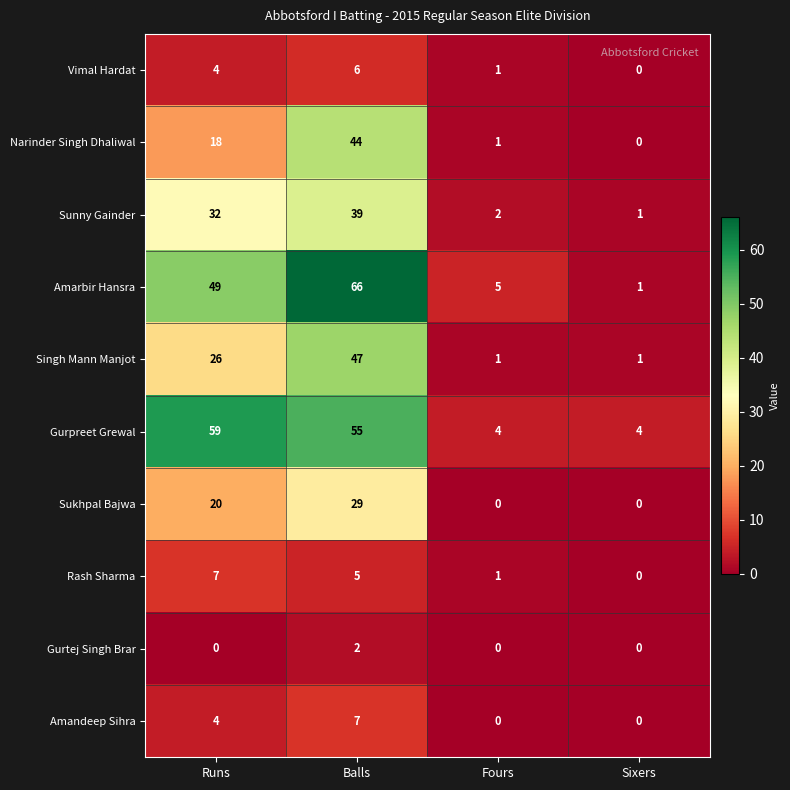

Which category has the lowest value in the Narinder Singh Dhaliwal series?

Sixers